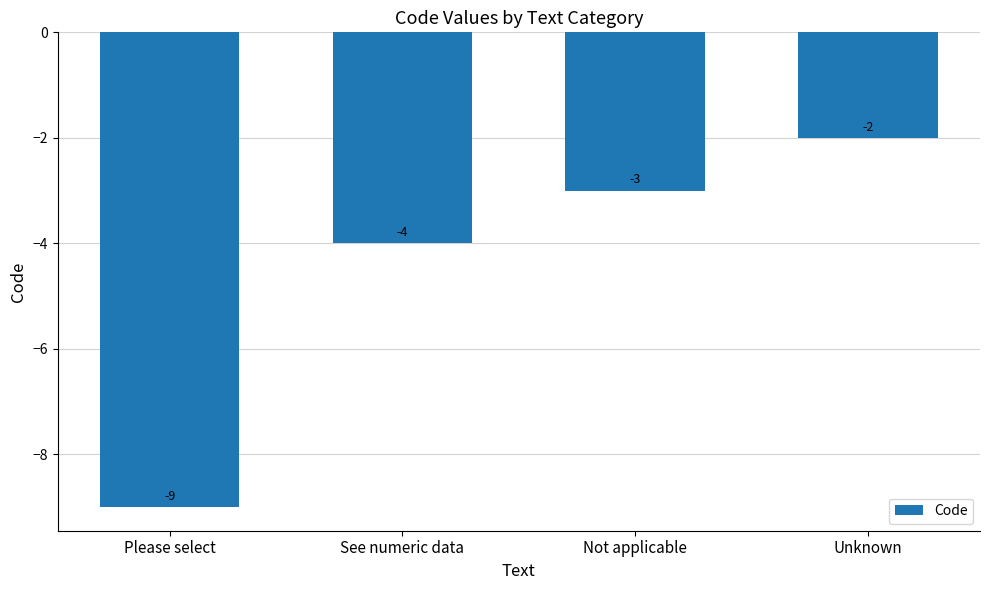

List the labels in order of value, largest first.

Unknown, Not applicable, See numeric data, Please select